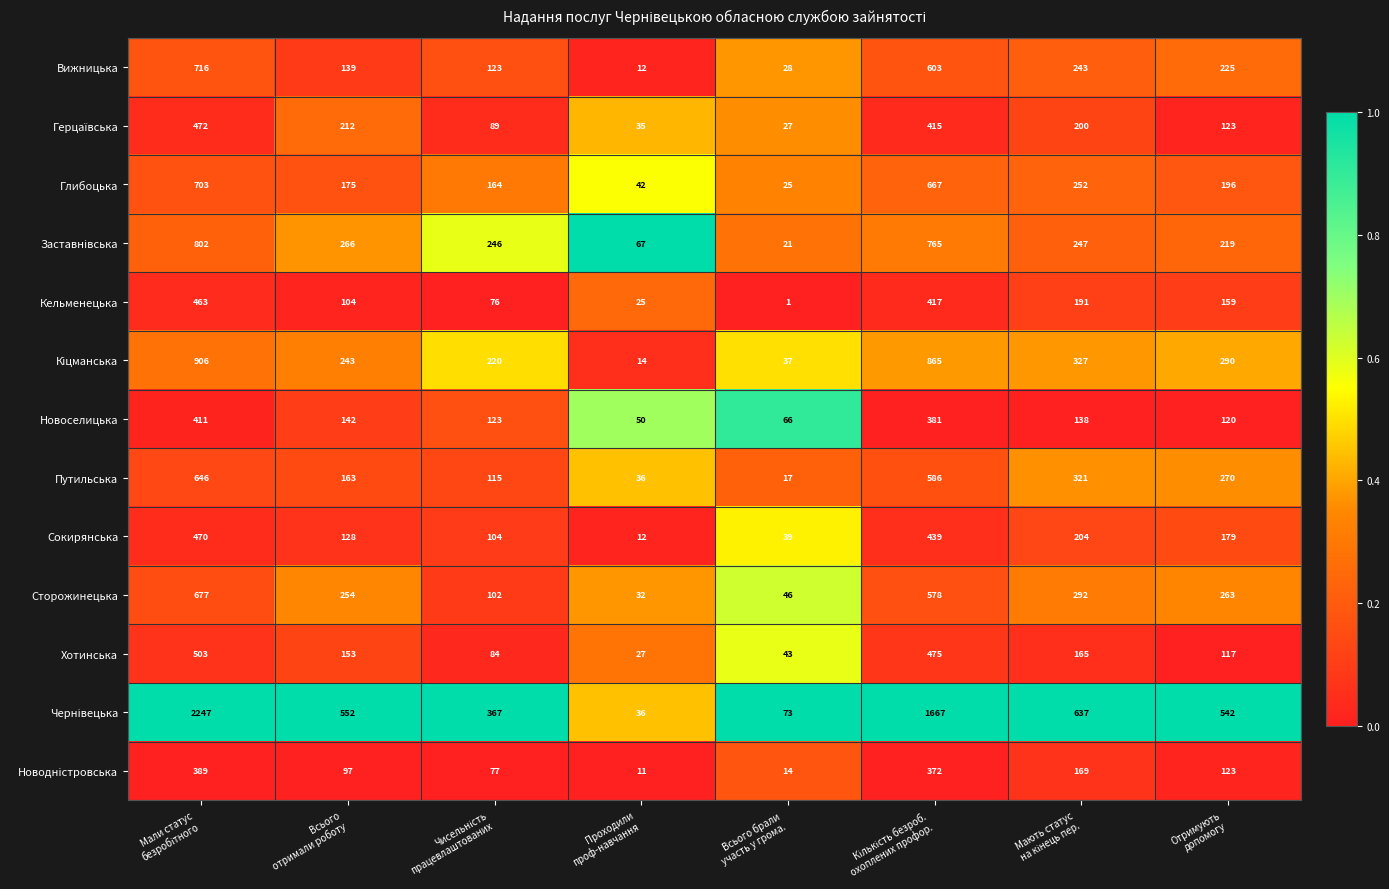

What is the highest value of the Новоселицька series?

411